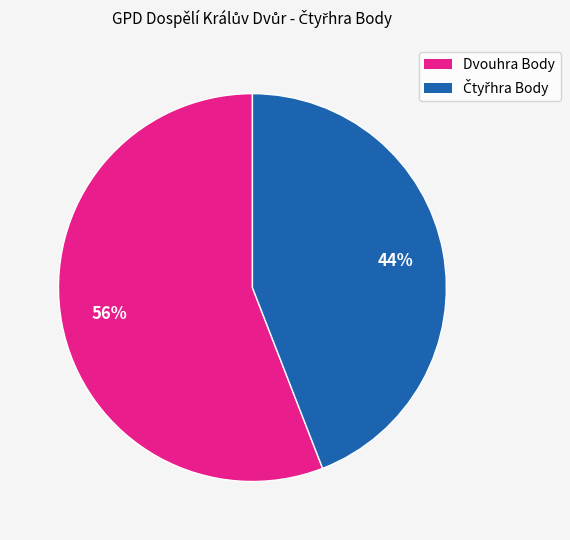

To the nearest percent, what is the difference between the largest and smallest slice percentages?

12%